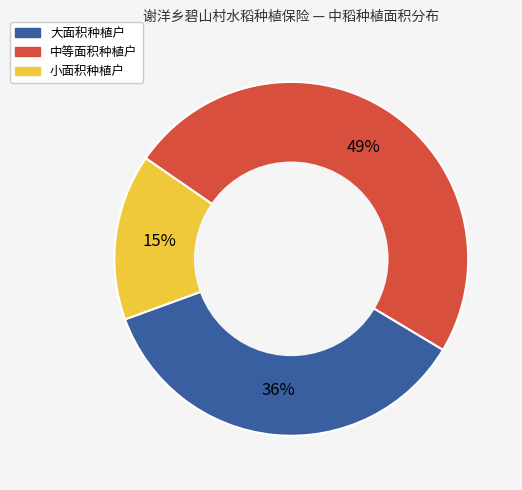

Is there a majority slice in this chart?

No